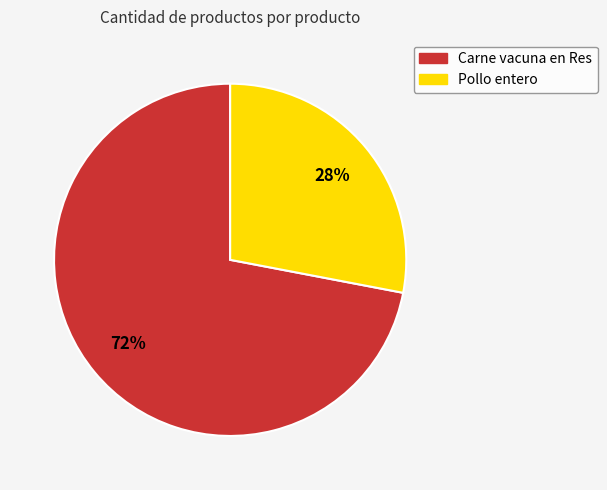

Does any single category account for the majority?

Yes